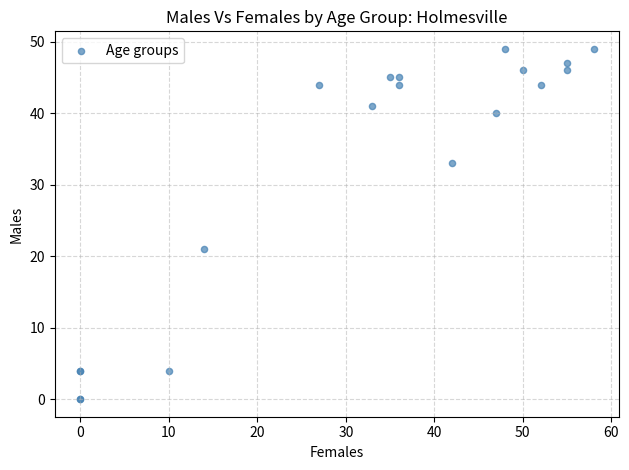

What Y value in the scatter plot is closest to 24?

21